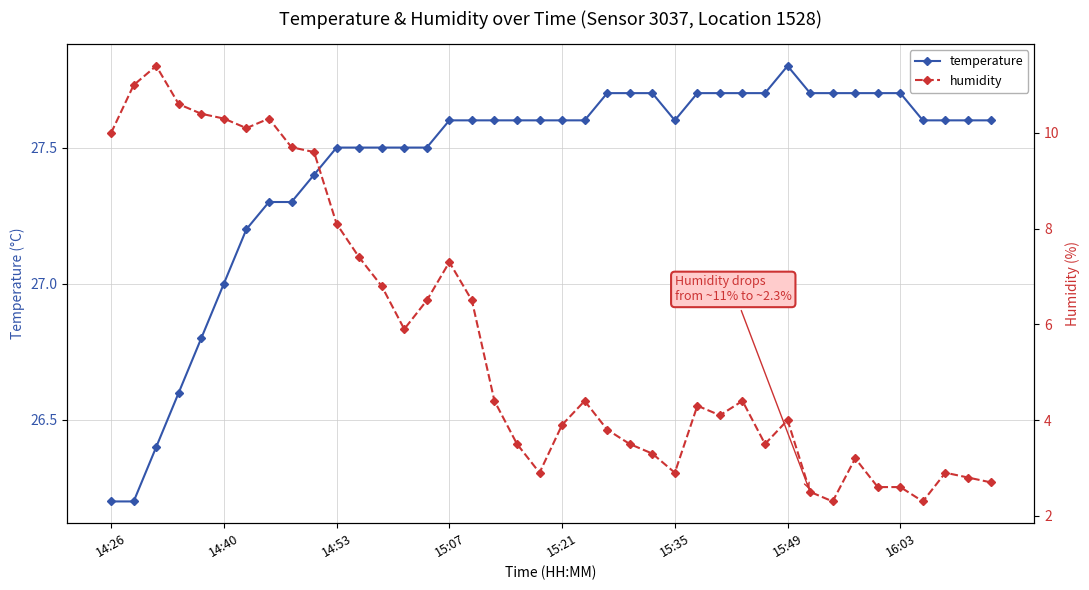

True or false: temperature and humidity intersect in this chart.

False